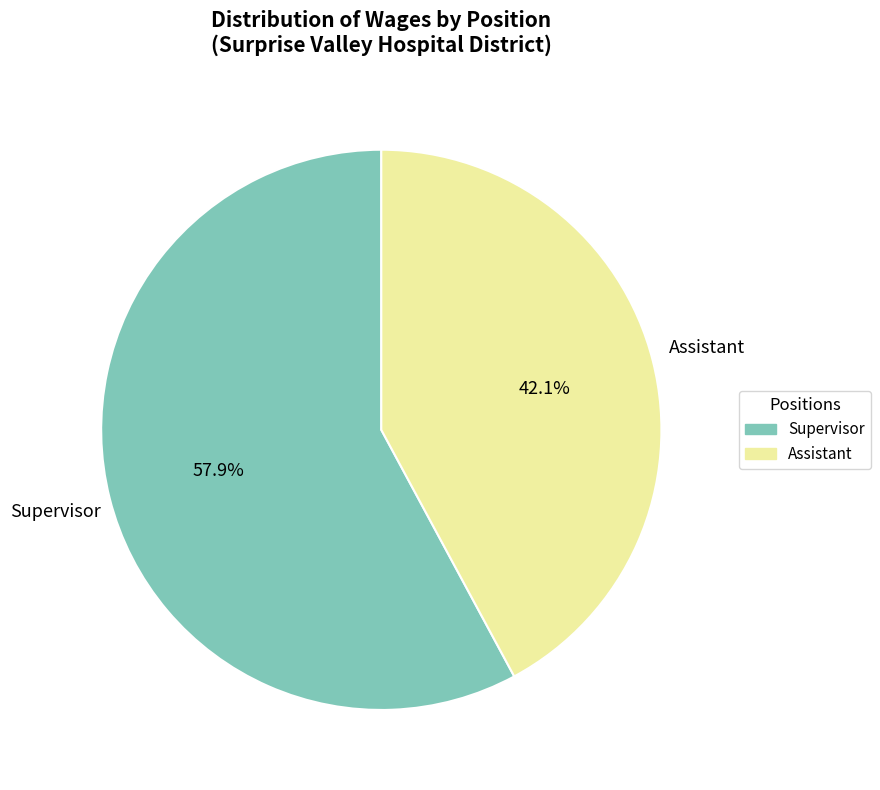

To the nearest percent, what is the average slice percentage?

50%